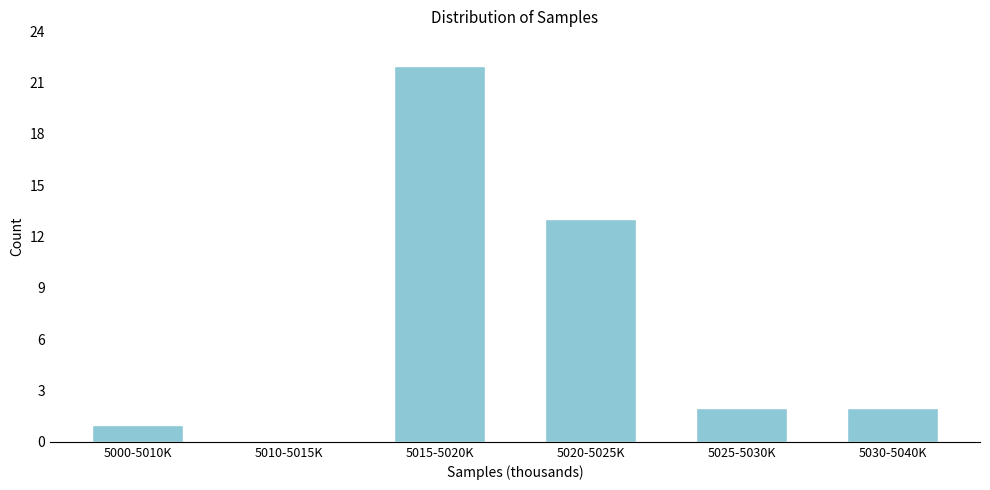

Reading left to right, what are all the values shown in this chart?

5000-5010K=1	5010-5015K=0	5015-5020K=22	5020-5025K=13	5025-5030K=2	5030-5040K=2